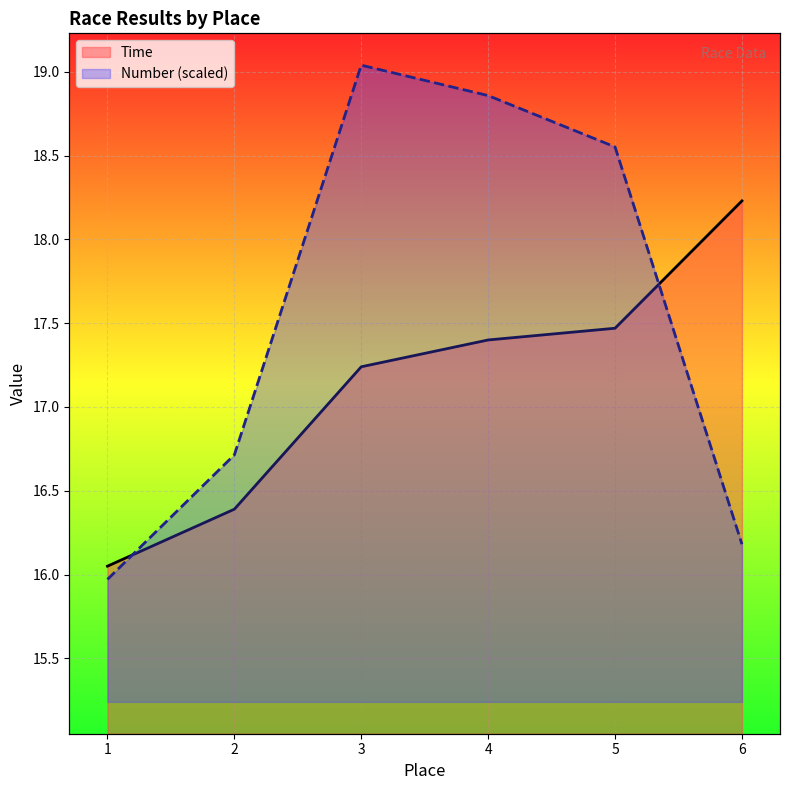

What is the approximate value of Time at 4?

17.4